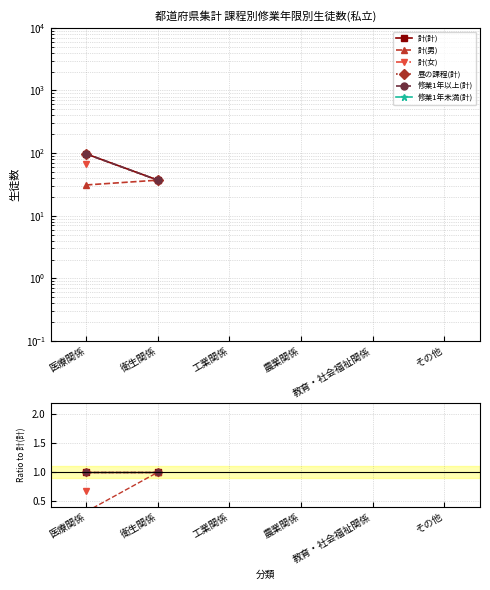

At which label is 修業1年以上(計) closest to 1?

医療関係